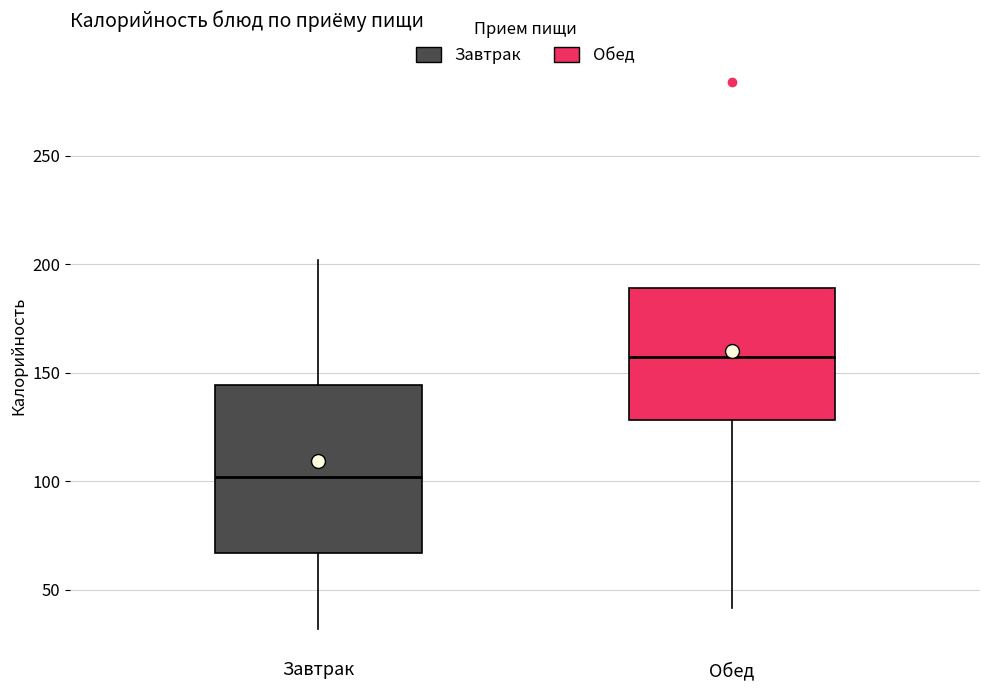

Reading left to right, transcribe this box plot: for each box, give where its median line is, the range the box spans, and where its two whiskers end, as read against the y-axis. The values are not printed on the chart, so give them approximately, as read against the axis.

Завтрак: median 100, box 65 to 145, whiskers 30 to 200
Обед: median 155, box 130 to 190, whiskers 40 to 190